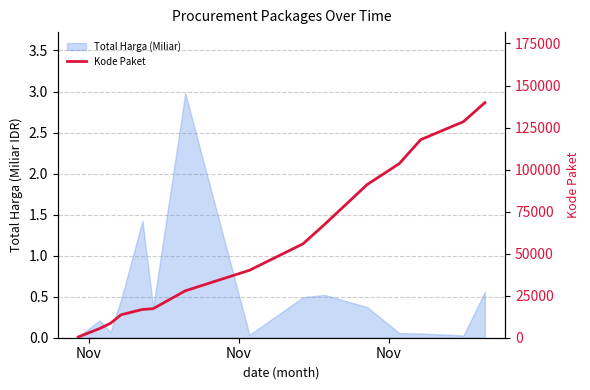

What is the difference between the second highest and second lowest values?

123067